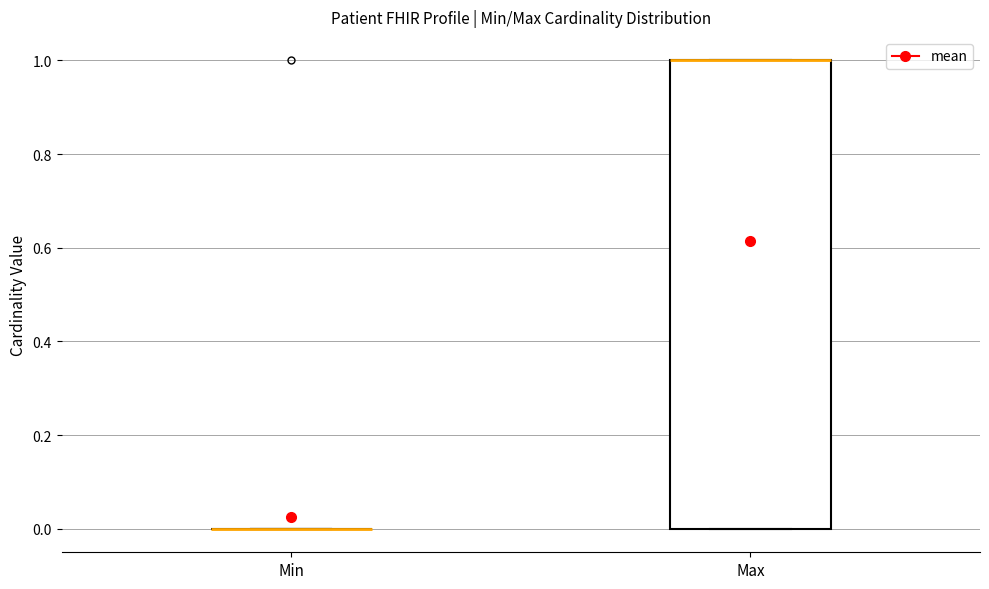

Reading left to right, read every box against the y-axis: the position of its median line, the range the box covers, and the ends of its whiskers. The values are not printed on the chart, so give them approximately, as read against the axis.

Min: box collapsed to a line at 0, whiskers 0 to 0
Max: median 1 (drawn on the box's upper edge), box 0 to 1, whiskers 0 to 1